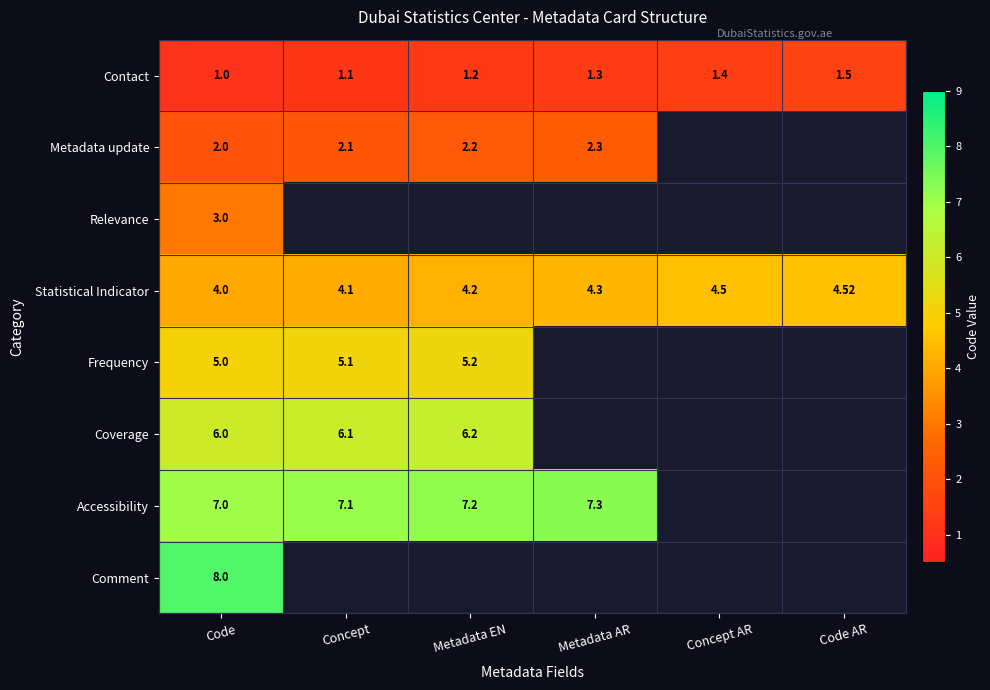

At how many categories does at least one series exceed 1?

6